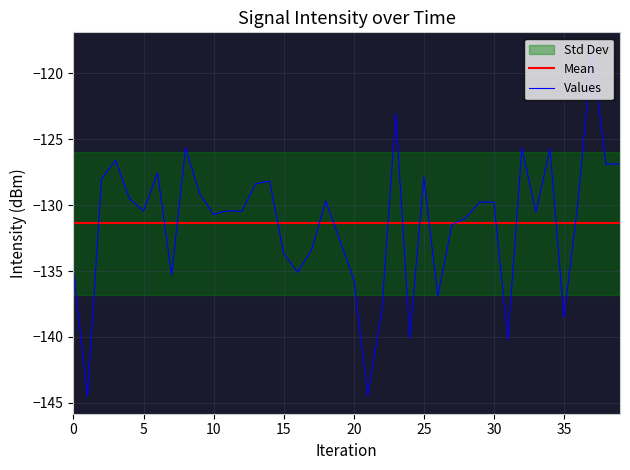

Reading left to right, extract all data points from this chart.

Mean: -131.4	-131.4	-131.4	-131.4	-131.4	-131.4	-131.4	-131.4	-131.4	-131.4	-131.4	-131.4	-131.4	-131.4	-131.4	-131.4	-131.4	-131.4	-131.4	-131.4	-131.4	-131.4	-131.4	-131.4	-131.4	-131.4	-131.4	-131.4	-131.4	-131.4	-131.4	-131.4	-131.4	-131.4	-131.4	-131.4	-131.4	-131.4	-131.4	-131.4
Values: -135.1	-144.5	-128.0	-126.6	-129.5	-130.4	-127.6	-135.3	-125.7	-129.1	-130.7	-130.4	-130.5	-128.4	-128.2	-133.7	-135.1	-133.4	-129.7	-132.6	-135.6	-144.5	-138.1	-123.0	-140.1	-127.9	-136.9	-131.5	-131.0	-129.8	-129.8	-140.2	-125.7	-130.5	-125.7	-138.5	-129.8	-118.2	-126.9	-126.9